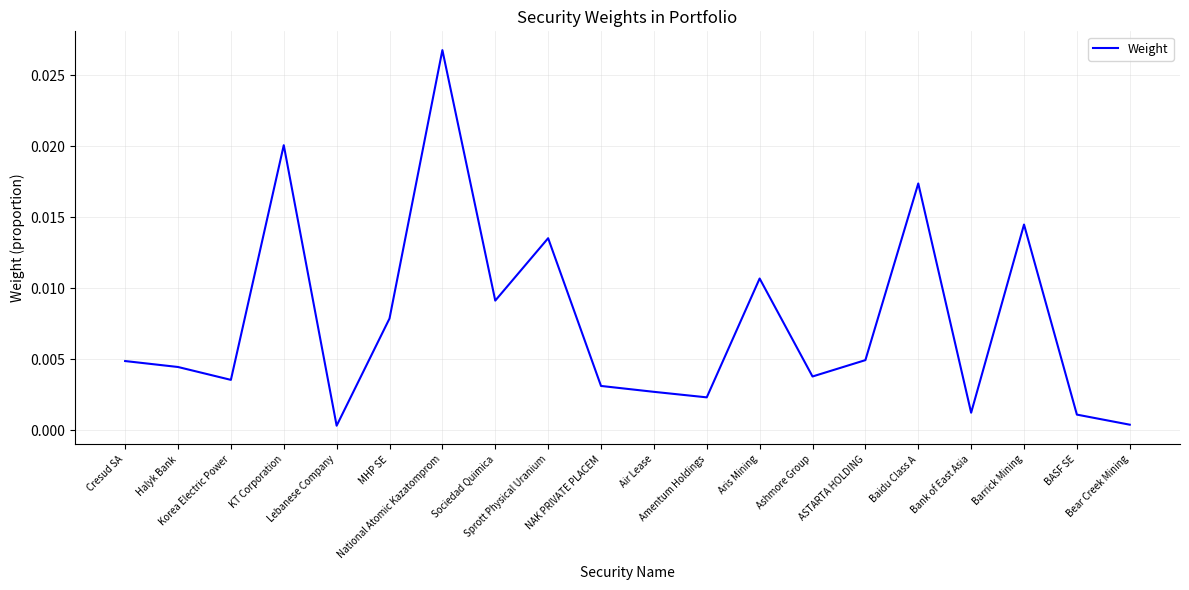

How many categories are shown in the chart?

20